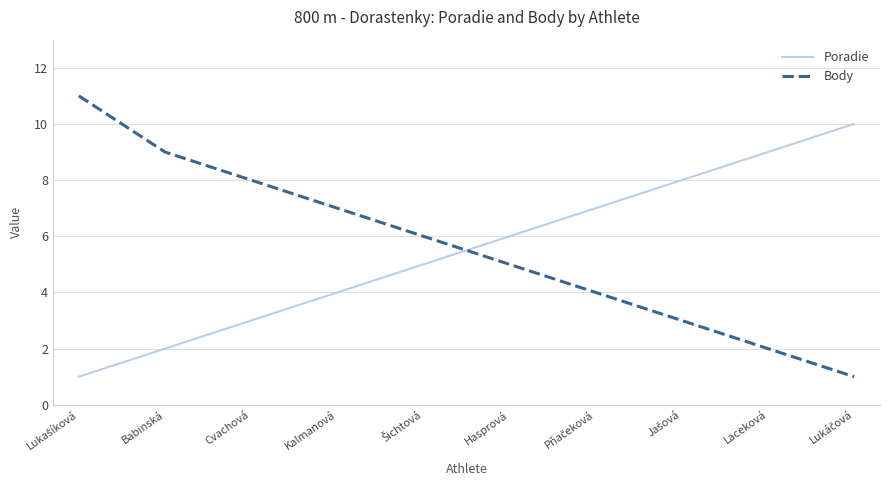

Is it true that Body equals 14 at Babinská?

False